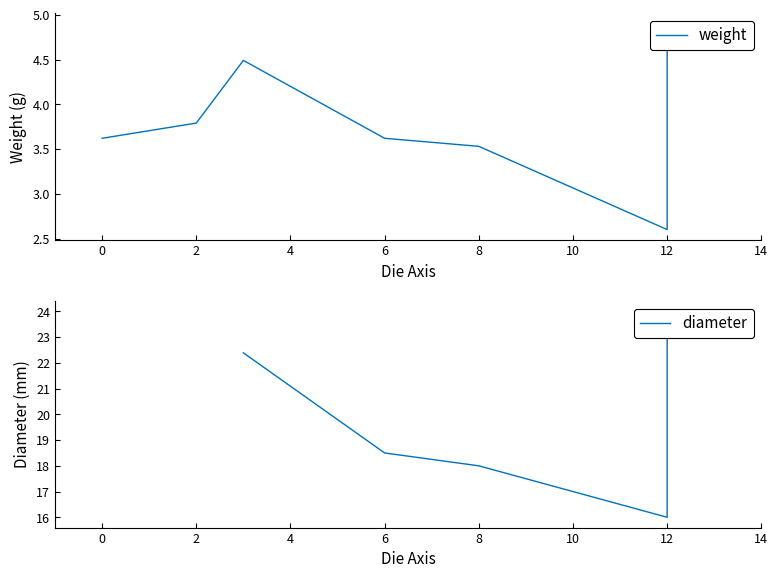

How many series are shown in this chart?

2